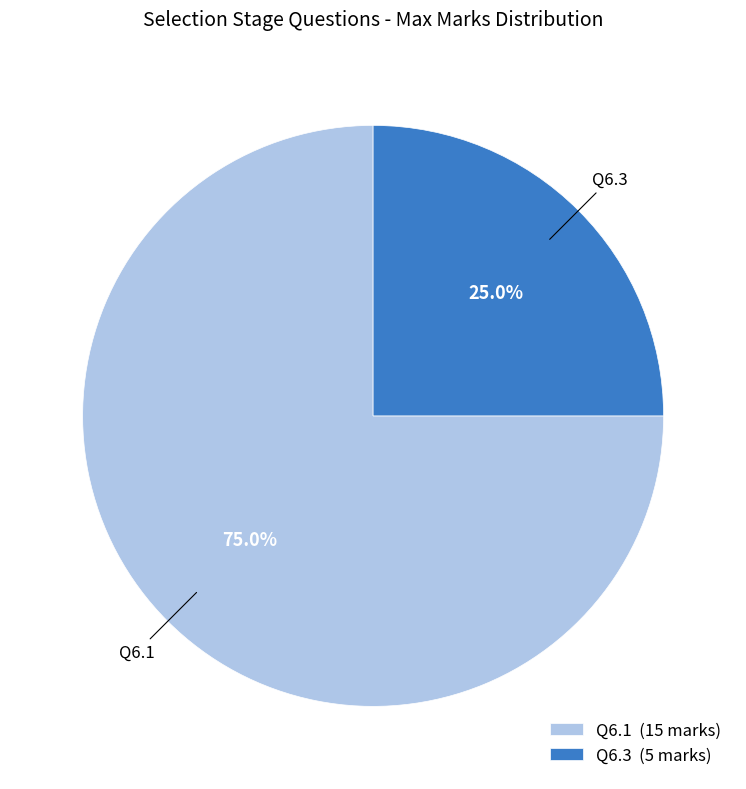

Which category has the smallest portion of the pie?

Q6.3